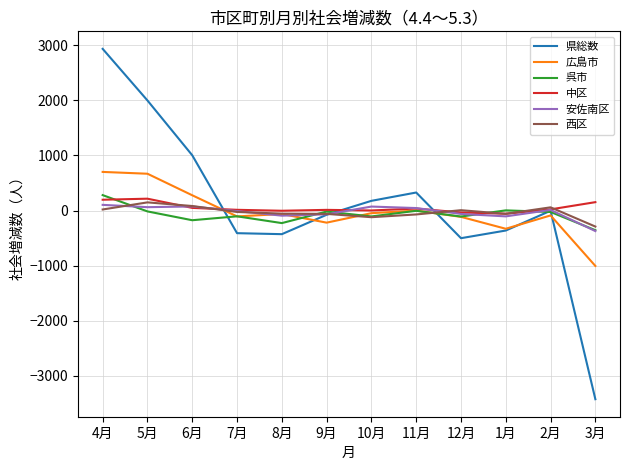

What is the difference between the highest and lowest values at 12月?

508